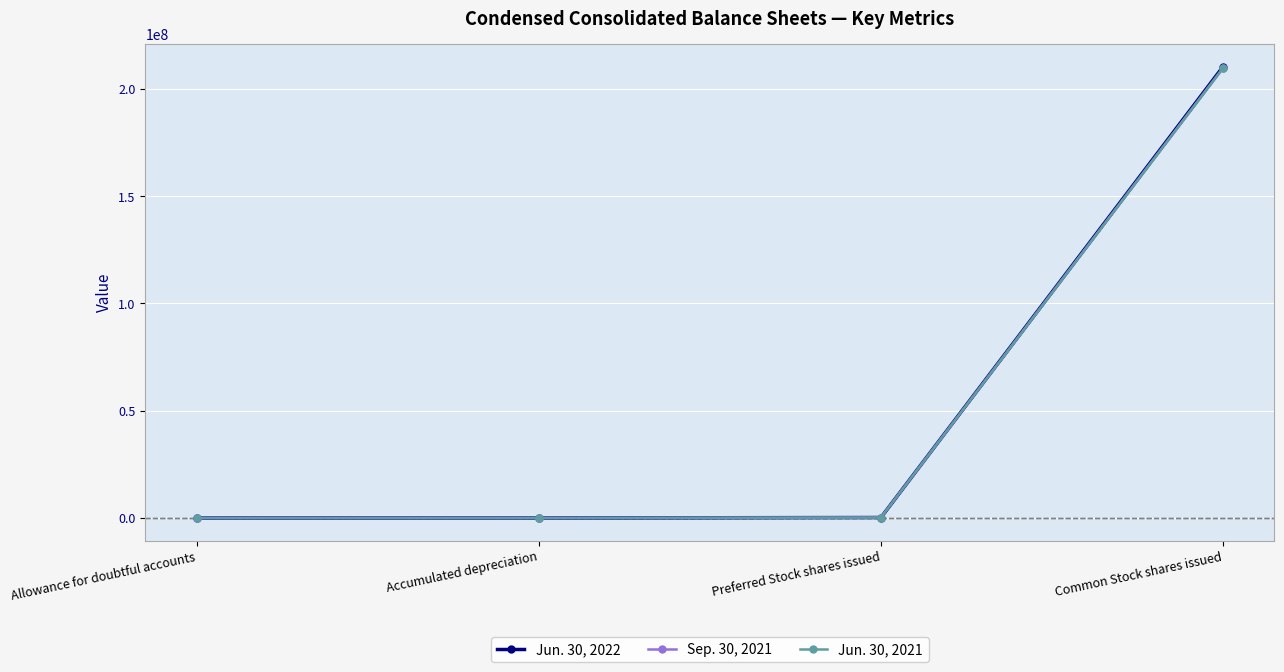

At which category is the sum across all series the highest?

Common Stock shares issued